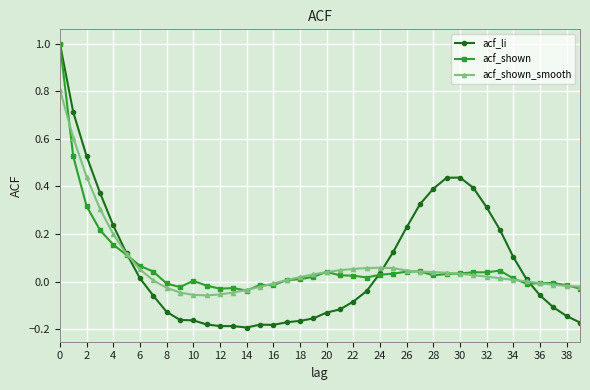

True or false: acf_shown_smooth has more than 0 points higher than both neighbors.

True